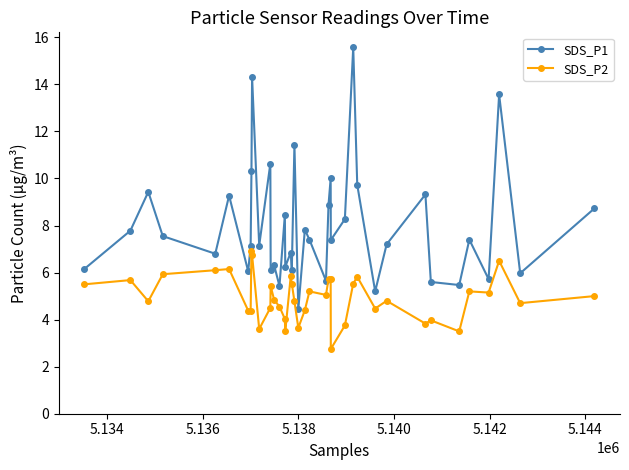

Which series has the widest spread of values?

SDS_P1